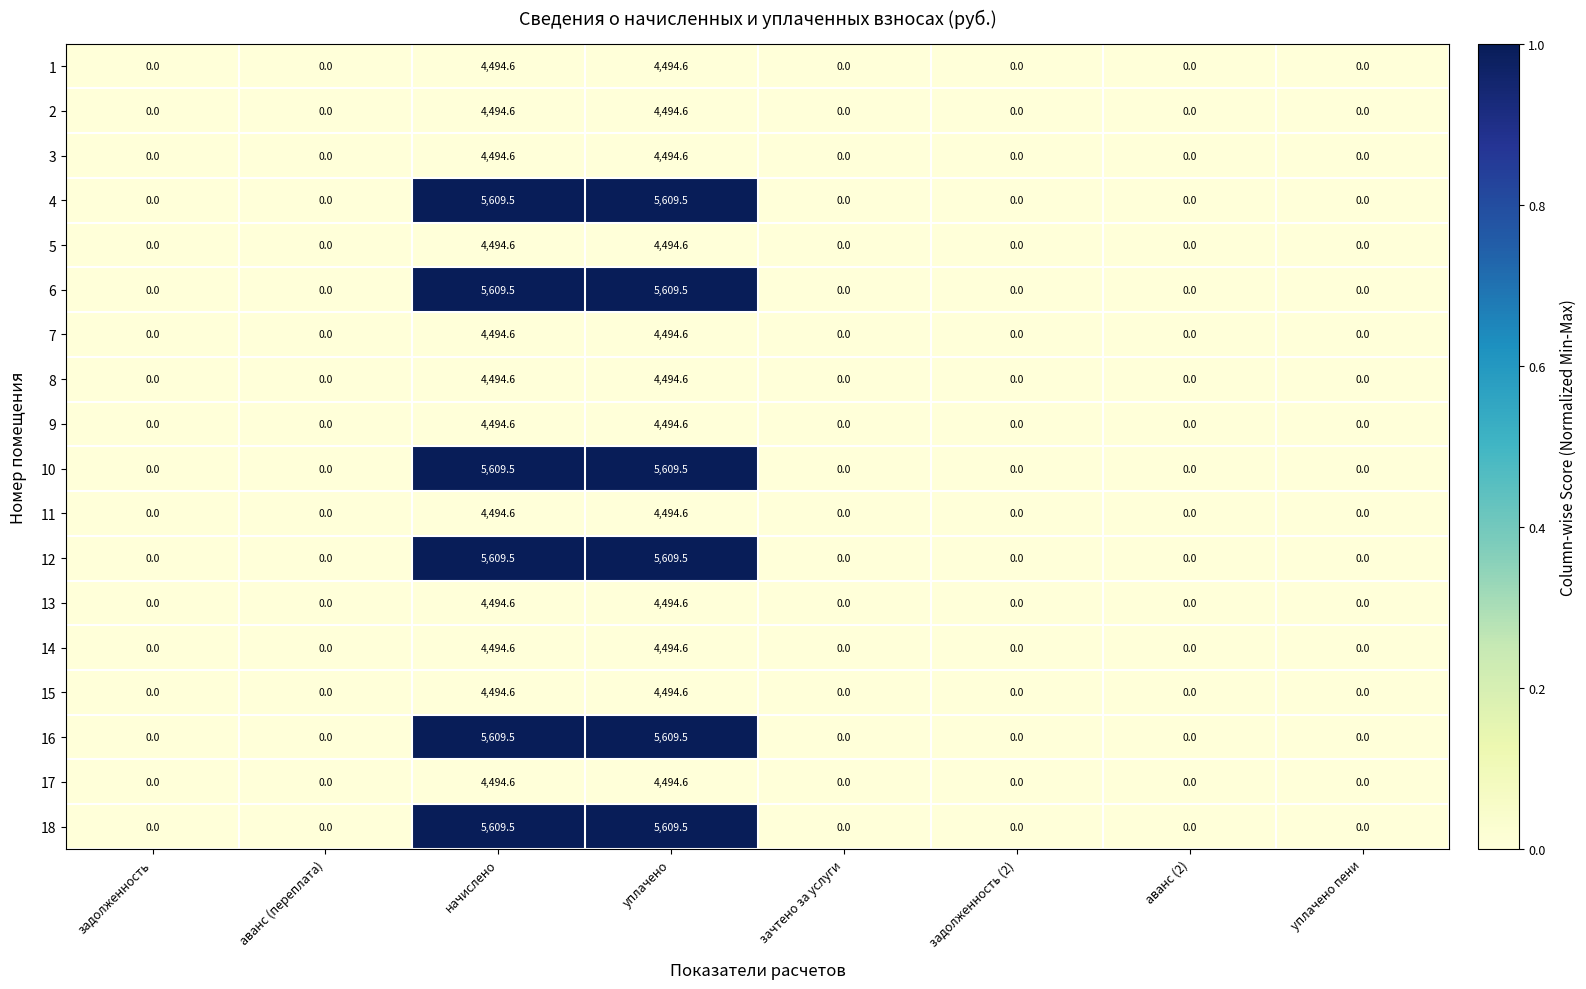

Is it true that 11 equals -2468.0 at аванс (2)?

False